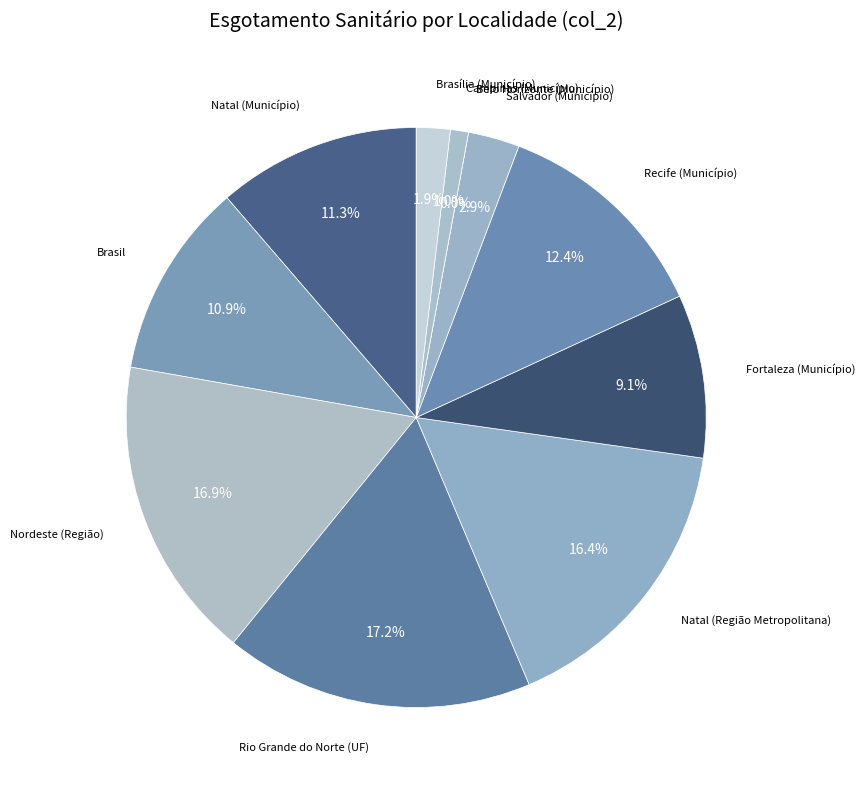

What percentage is the Brasil slice, to the nearest percent?

11%